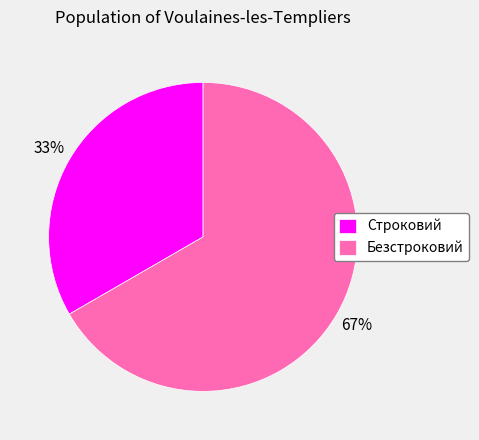

Do Строковий and Безстроковий together represent more than half of the pie?

Yes